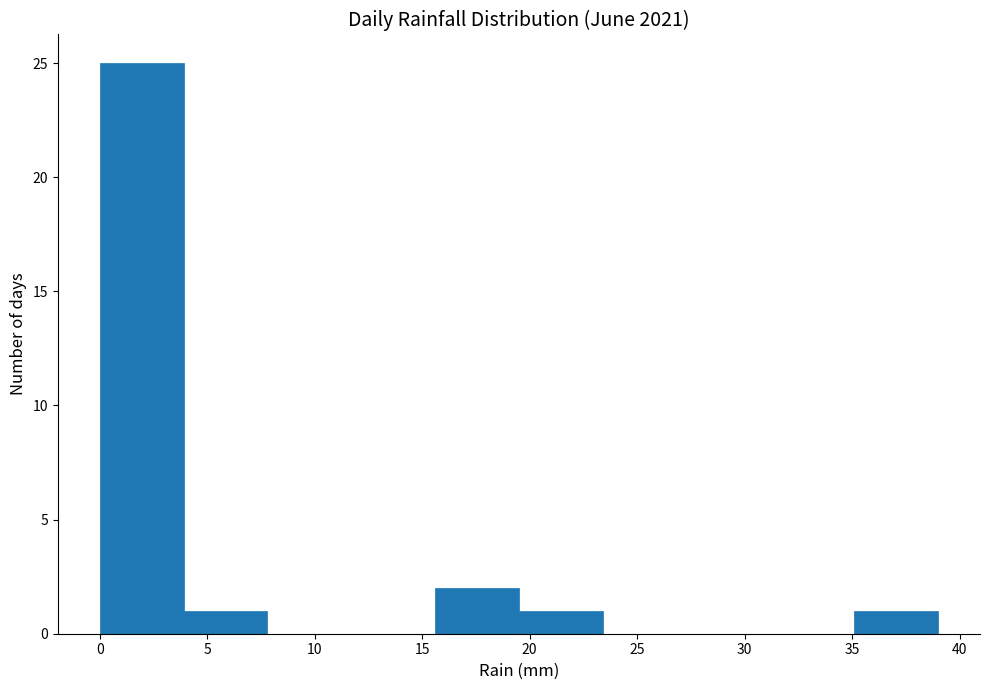

Reading left to right, transcribe this chart: for each bar, give the range it covers on the x-axis and its height. Neither the bar edges nor the heights are printed on the chart, so give them approximately, as read against the axes.

0.0 to 3.9: 25
3.9 to 7.8: 1
7.8 to 11.7: 0
11.7 to 15.6: 0
15.6 to 19.5: 2
19.5 to 23.4: 1
23.4 to 27.3: 0
27.3 to 31.2: 0
31.2 to 35.1: 0
35.1 to 39.0: 1